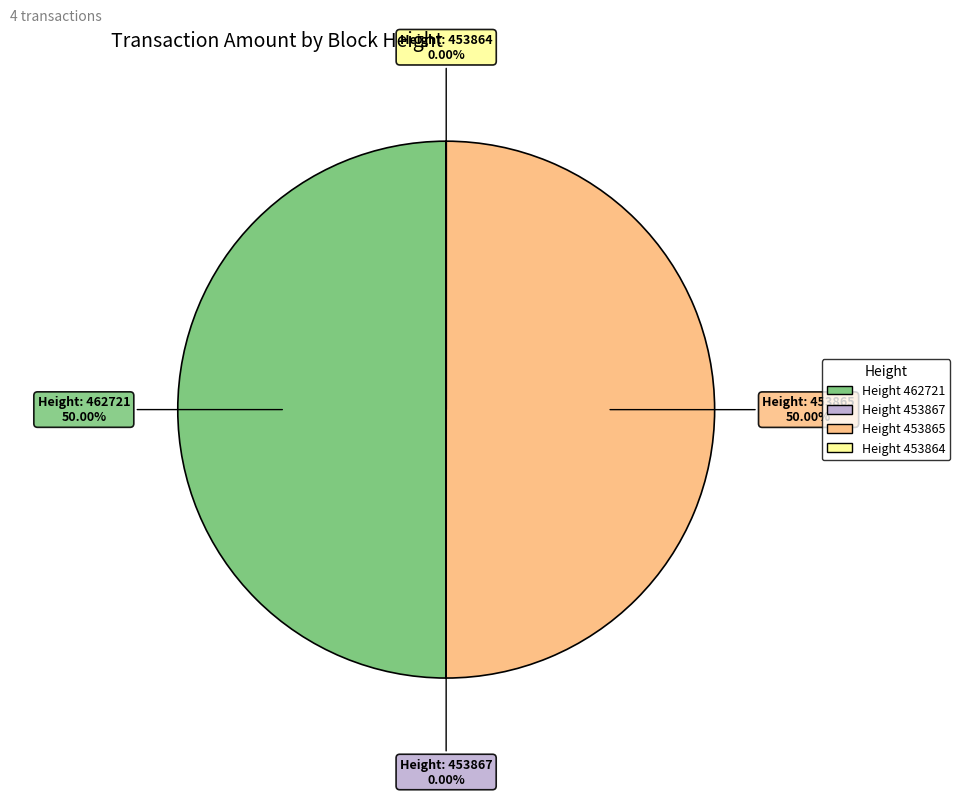

How many segments does this pie chart have?

4